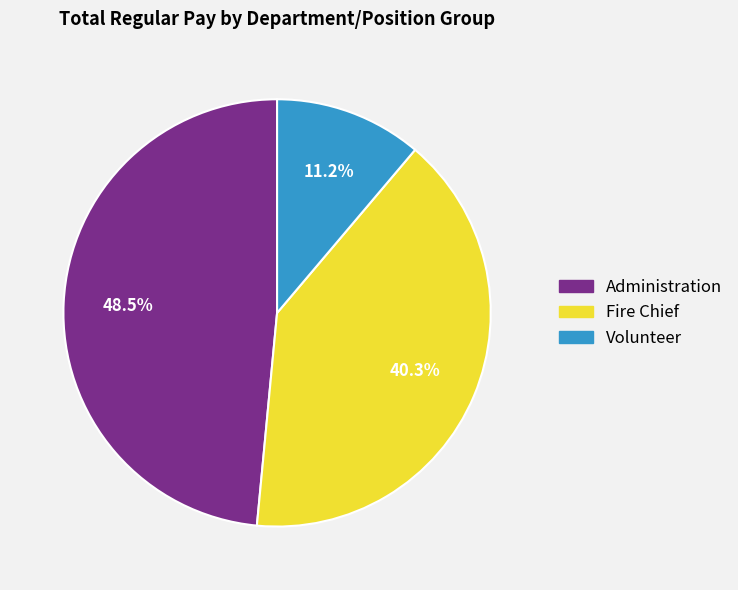

Is there any slice that represents more than half of the pie?

No